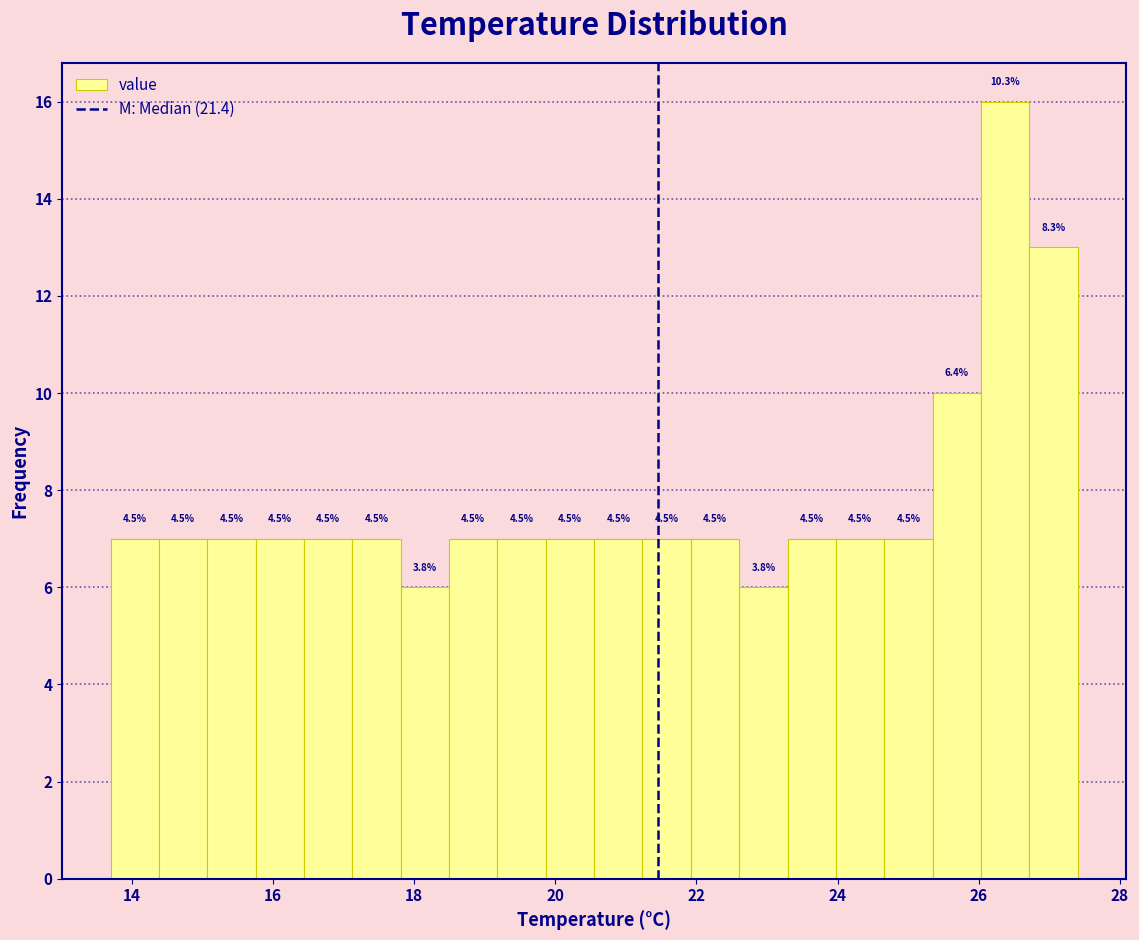

Around what value on the x-axis is the tallest bar? Give the approximate position of its centre, as read against the axis.

26.4